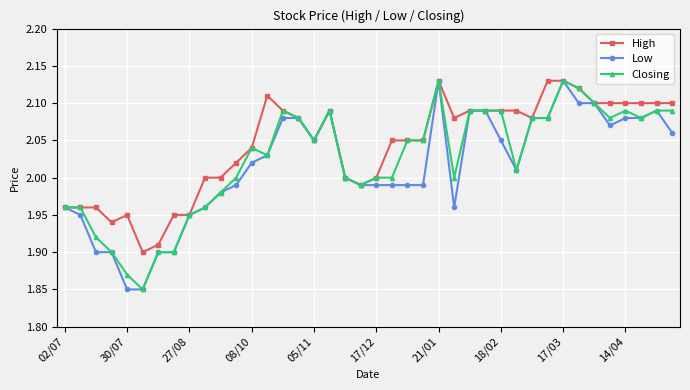

True or false: Closing has more than 0 points higher than both neighbors.

True